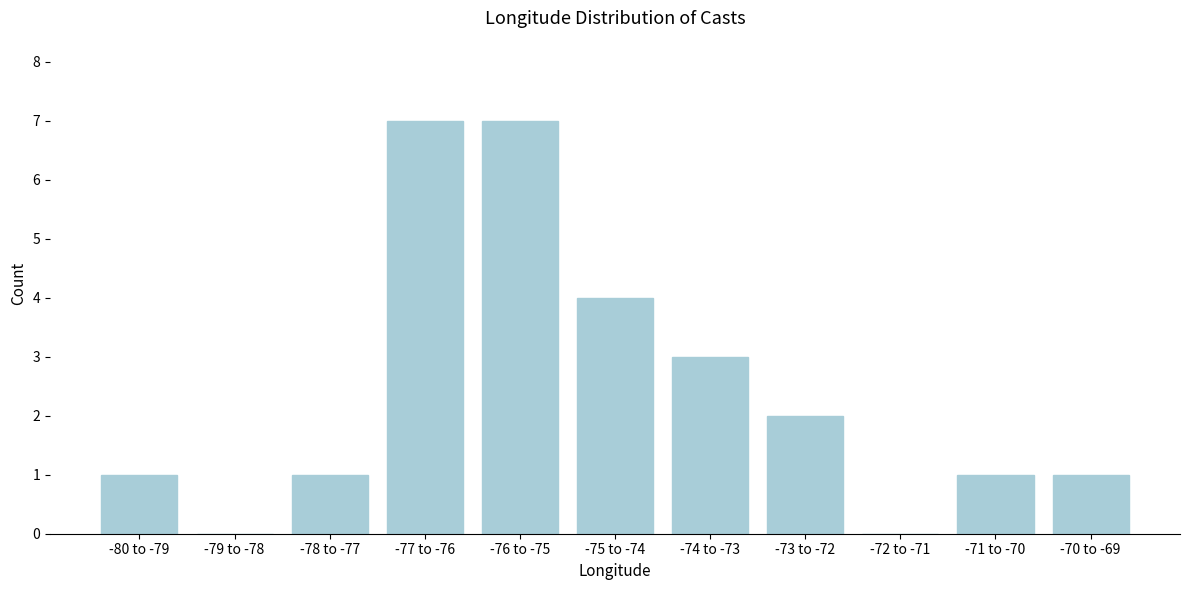

Reading right to left, transcribe all the data shown in this chart.

-70 to -69=1	-71 to -70=1	-72 to -71=0	-73 to -72=2	-74 to -73=3	-75 to -74=4	-76 to -75=7	-77 to -76=7	-78 to -77=1	-79 to -78=0	-80 to -79=1